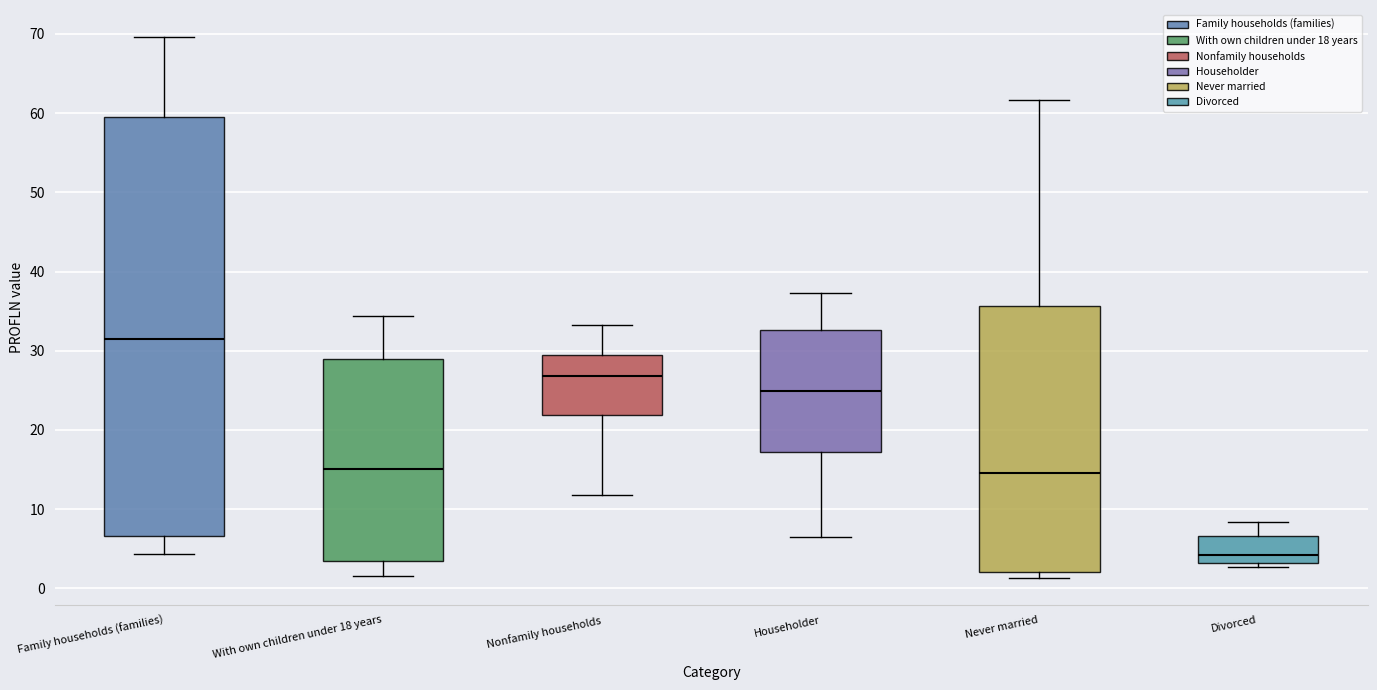

Which box is the tallest, from its lower edge to its upper edge?

Family households (families)